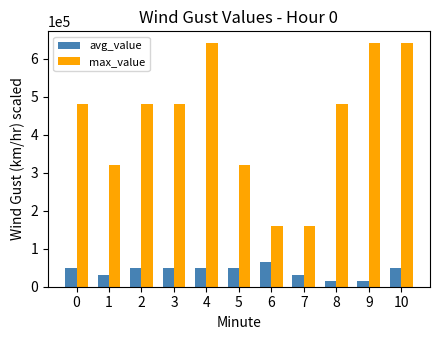

What is the difference between the second highest and second lowest values in the max_value series?

480000